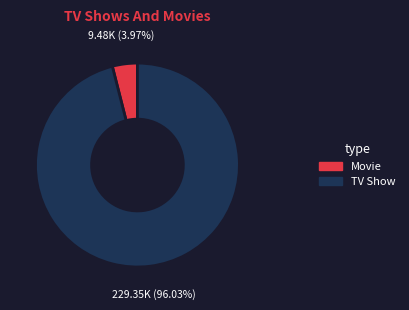

Is there a majority slice in this chart?

Yes